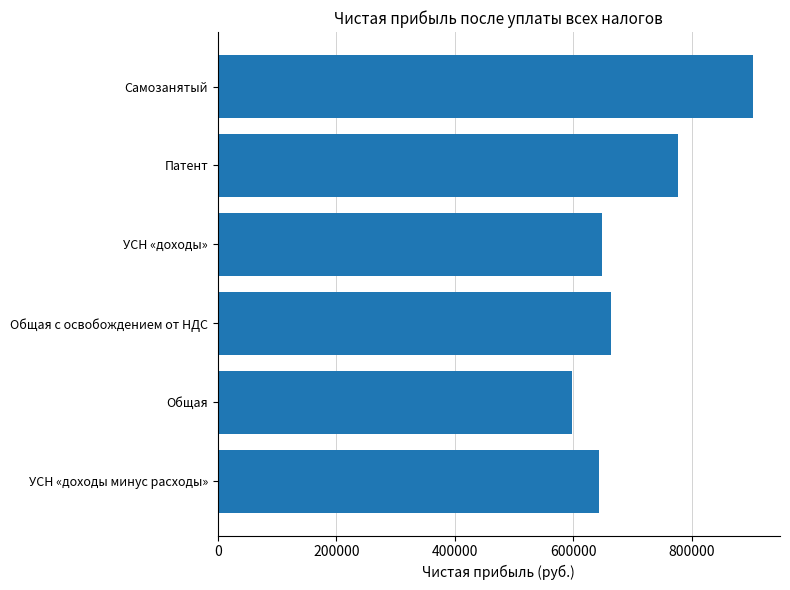

What is the sum of all values?

4234810